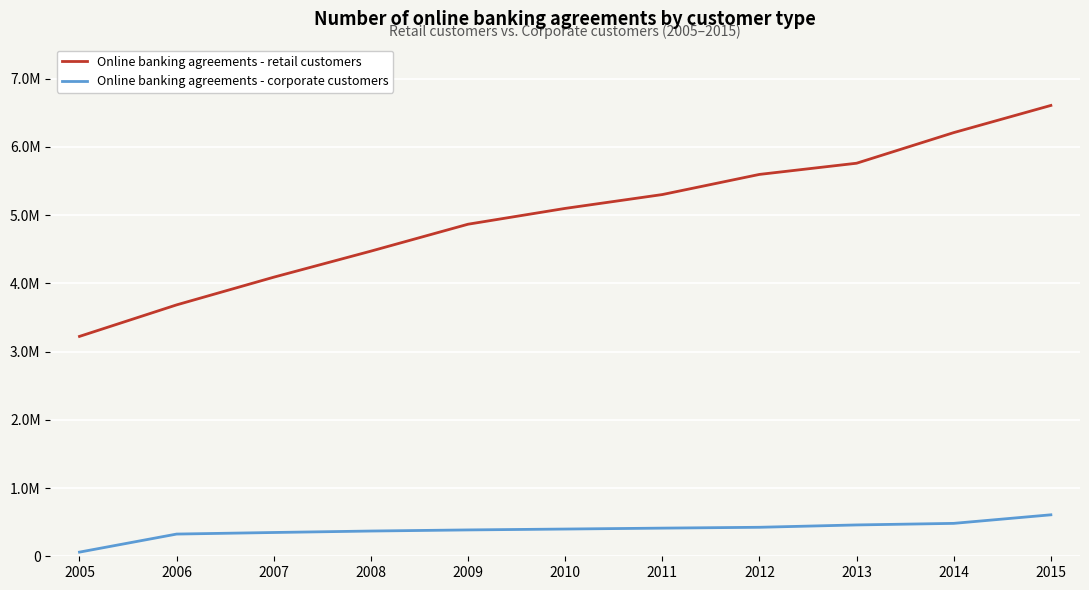

Reading right to left, list all the values displayed in this chart.

Online banking agreements - retail customers: 2015=6606198	2014=6207945	2013=5759449	2012=5595545	2011=5300353	2010=5097505	2009=4865720	2008=4471351	2007=4089644	2006=3683843	2005=3221839
Online banking agreements - corporate customers: 2015=607627	2014=482161	2013=459225	2012=424882	2011=412558	2010=399030	2009=386154	2008=369893	2007=348493	2006=325478	2005=60954